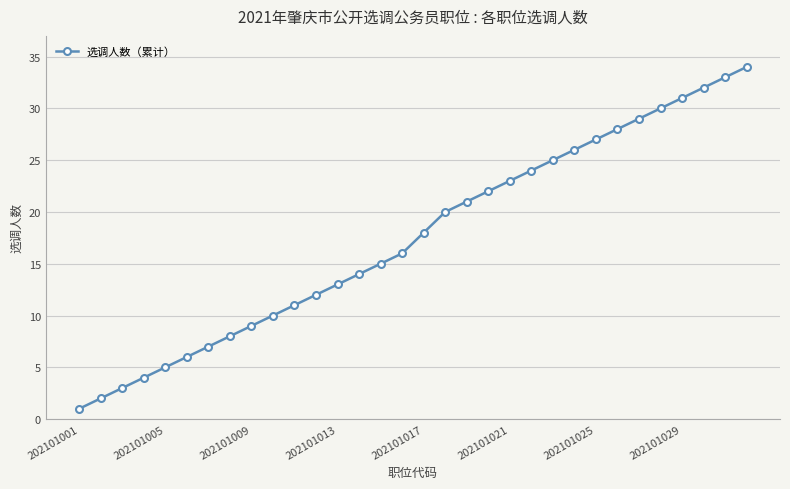

What is the value of the 4th point from the left?

4